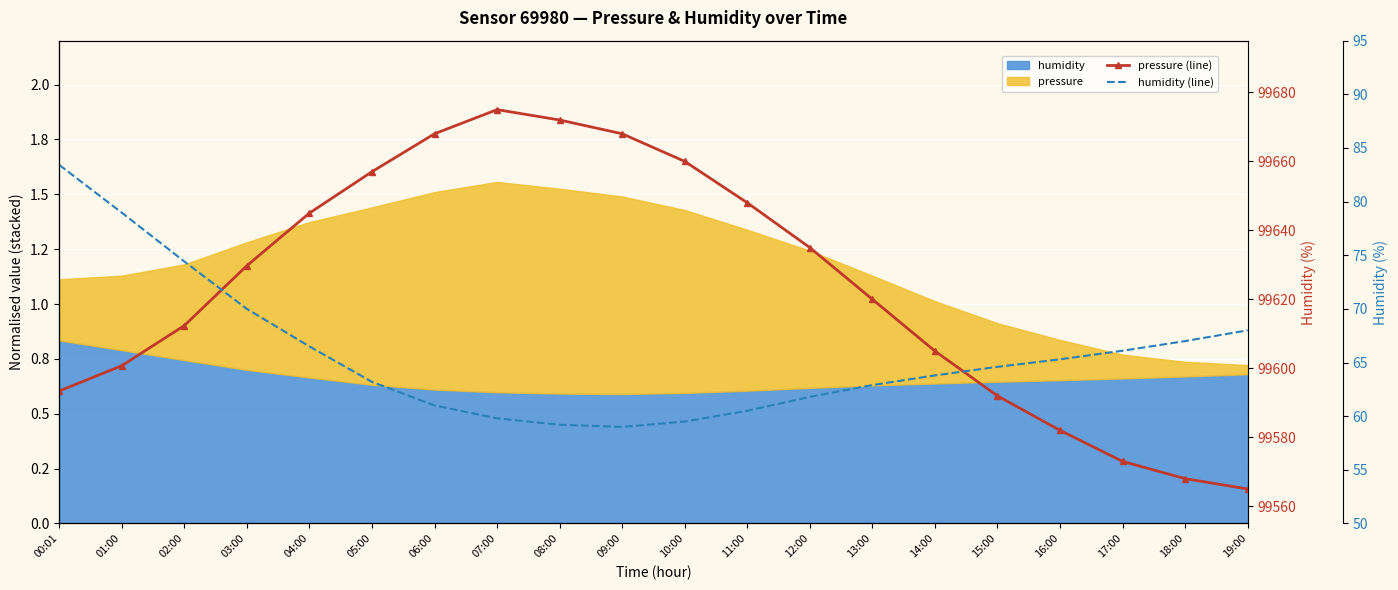

Which label corresponds to the largest value in the chart?

07:00